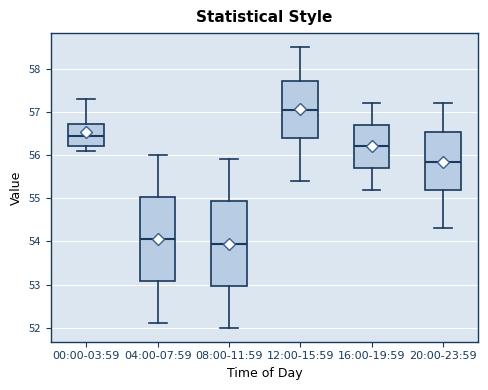

Reading left to right, read every box against the y-axis: the position of its median line, the range the box covers, and the ends of its whiskers. The values are not printed on the chart, so give them approximately, as read against the axis.

00:00-03:59: median 56.5, box 56.2 to 56.7, whiskers 56.1 to 57.3
04:00-07:59: median 54.1, box 53.1 to 55.0, whiskers 52.1 to 56.0
08:00-11:59: median 54.0, box 53.0 to 54.9, whiskers 52.0 to 55.9
12:00-15:59: median 57.1, box 56.4 to 57.7, whiskers 55.4 to 58.5
16:00-19:59: median 56.2, box 55.7 to 56.7, whiskers 55.2 to 57.2
20:00-23:59: median 55.9, box 55.2 to 56.5, whiskers 54.3 to 57.2